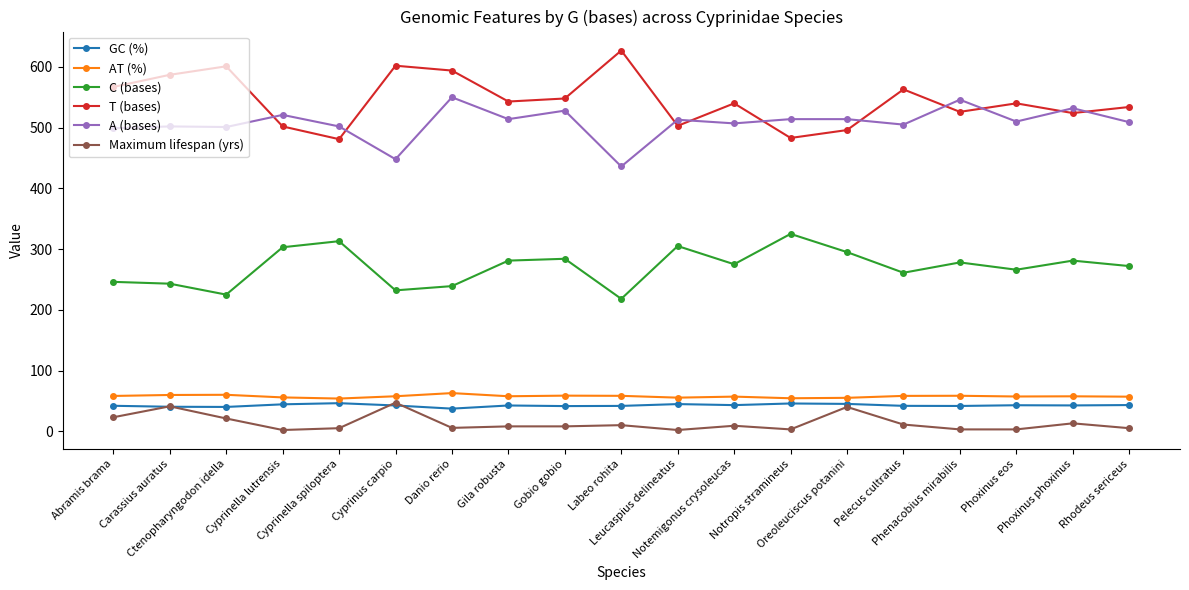

Is the value of C (bases) at Cyprinella lutrensis greater than the value of AT (%) at Gila robusta?

Yes